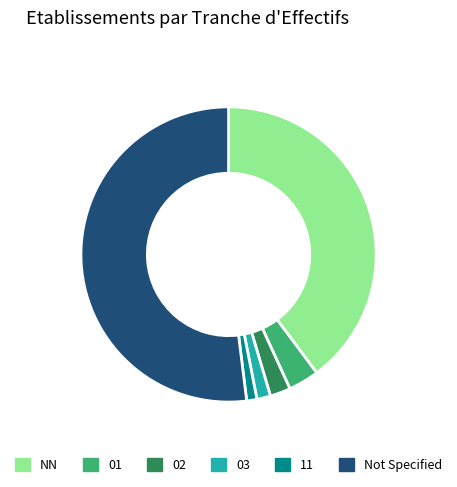

Count the number of slices in the pie.

6